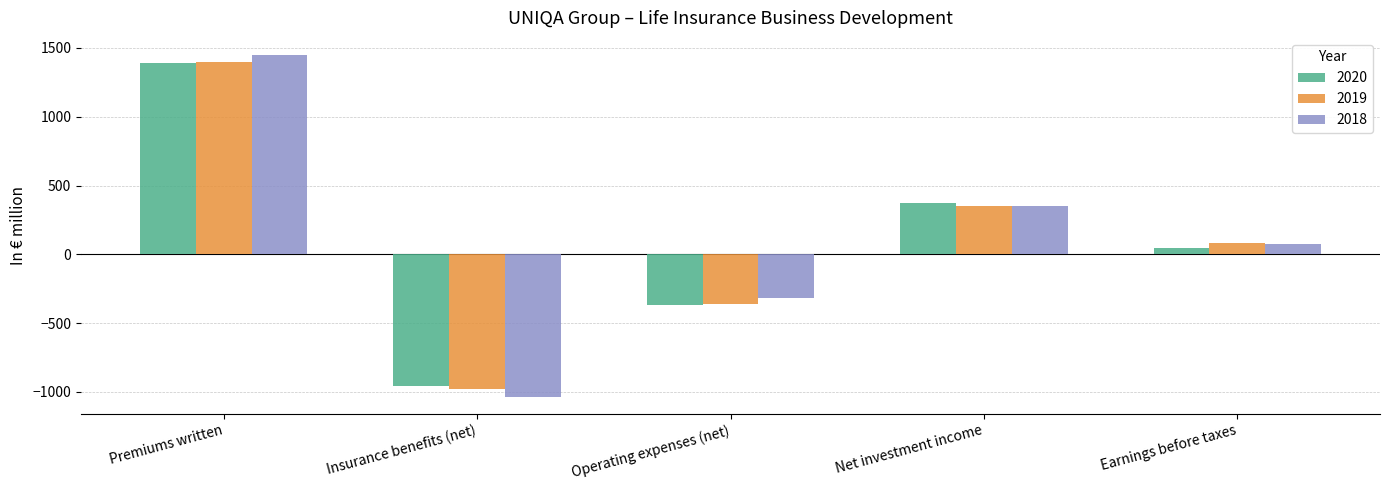

Count the number of categories in the chart.

5